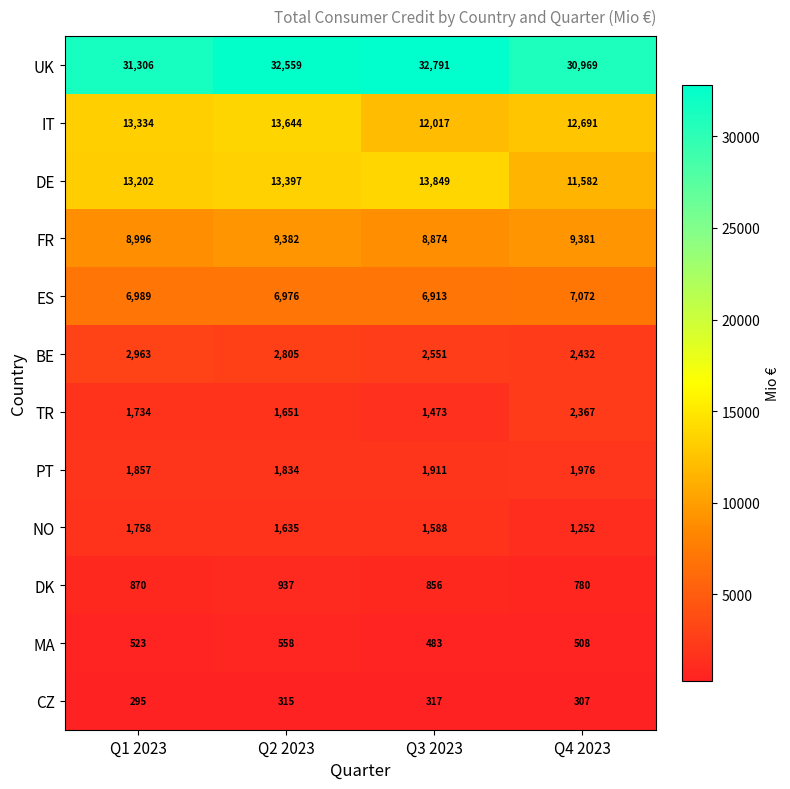

What is the approximate value of BE at Q3 2023?

2551